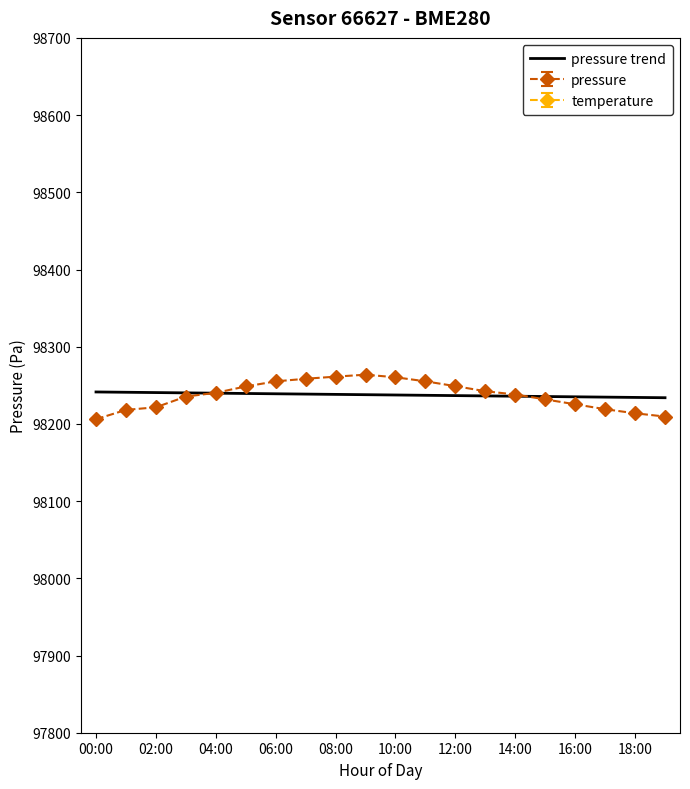

Is it true that pressure equals 98213.8 at 18:00?

True